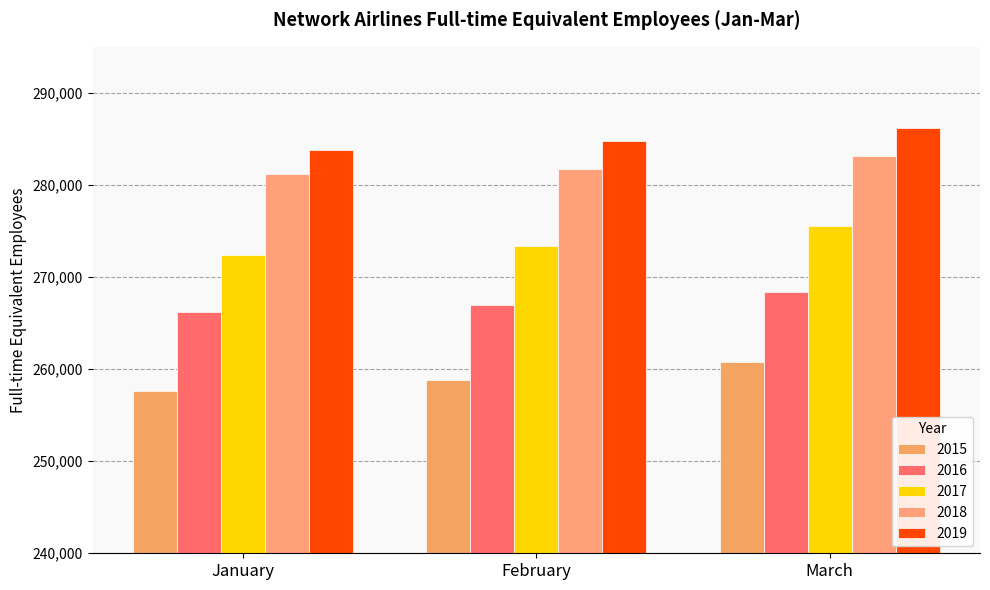

Rank the series at March from highest to lowest value.

2019, 2018, 2017, 2016, 2015